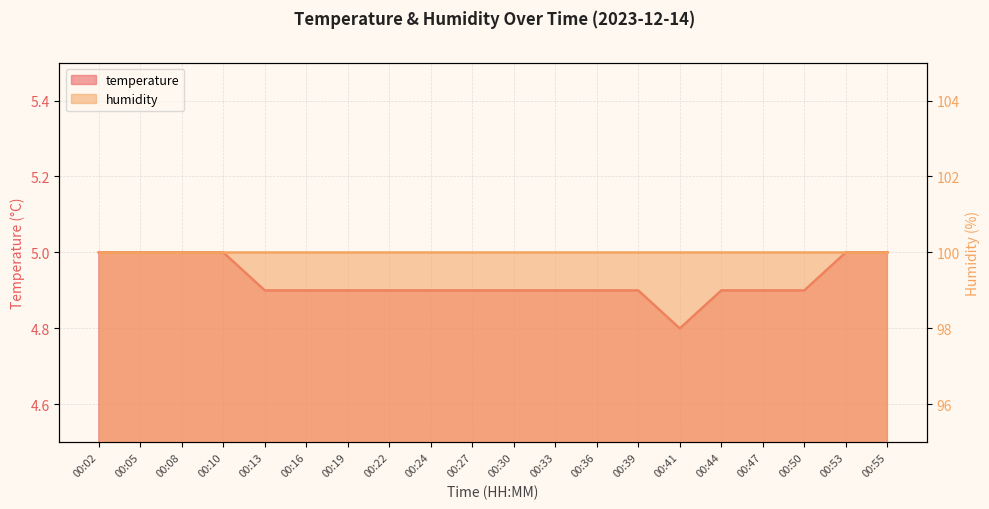

What is the average value?

4.9